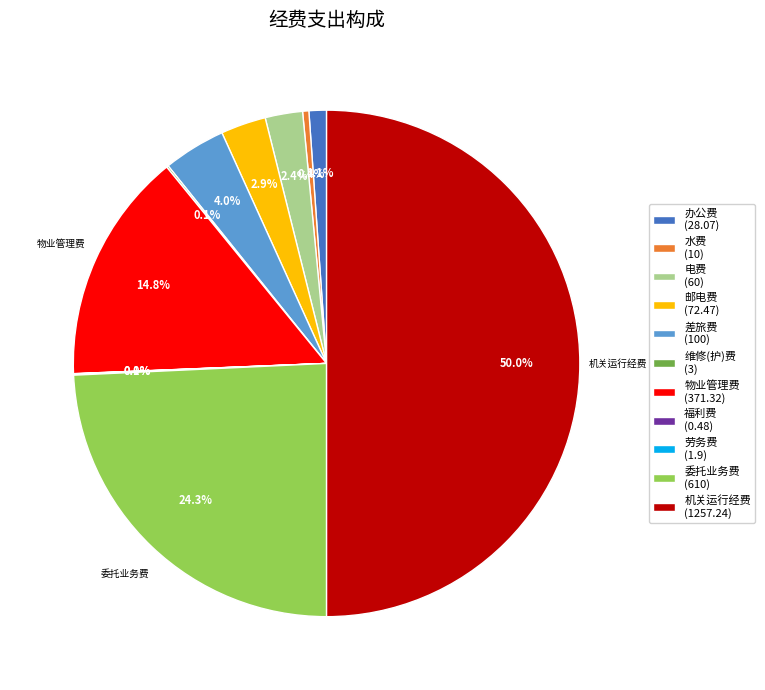

Does 电费 represent more than half of the total?

No